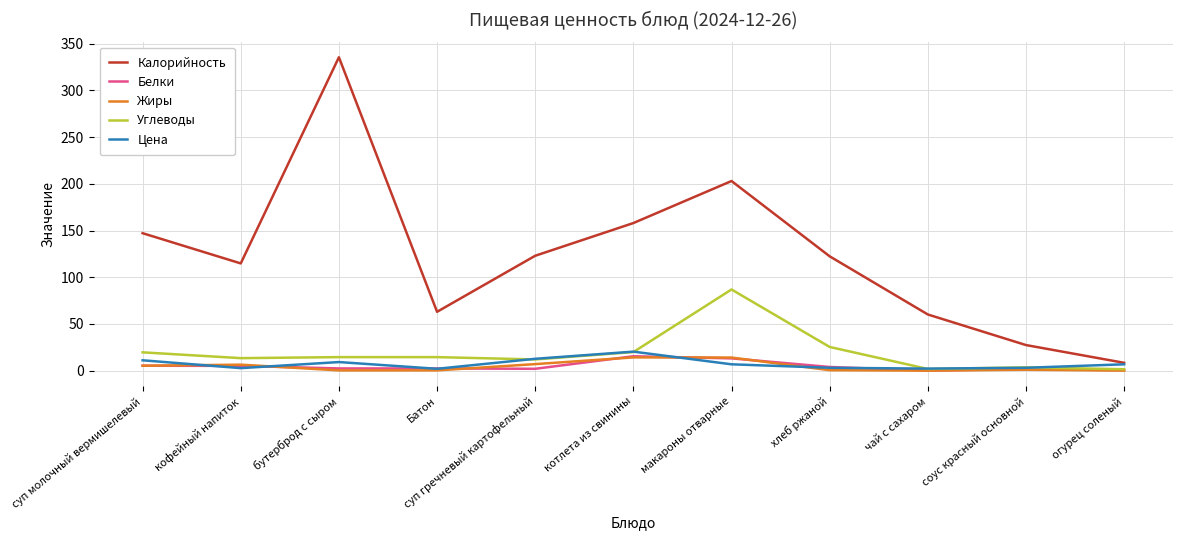

What is the spread (max minus min) of values at бутерброд с сыром?

335.2